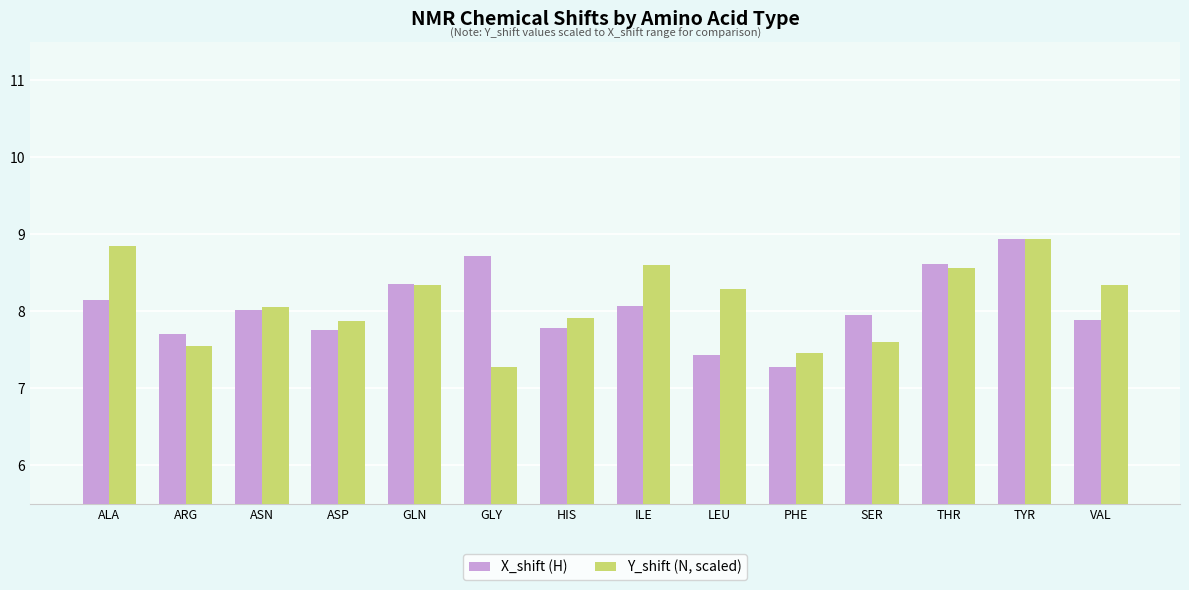

At how many categories does at least one series exceed 7?

14